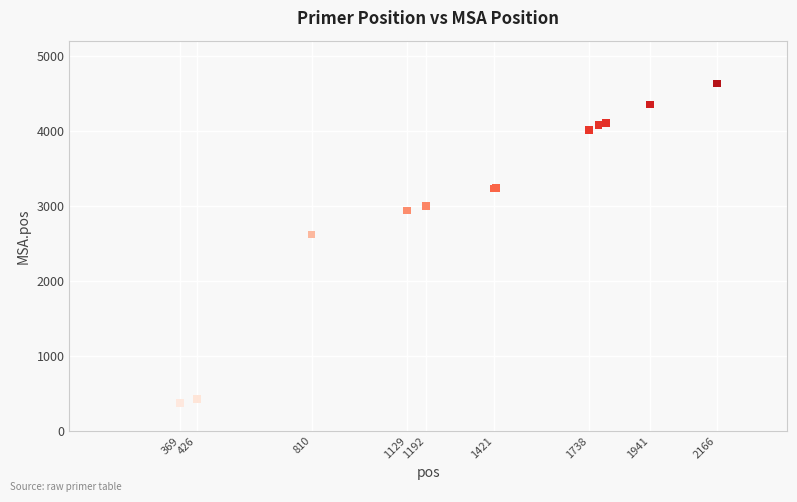

What Y value in the scatter plot is closest to 2498?

2619